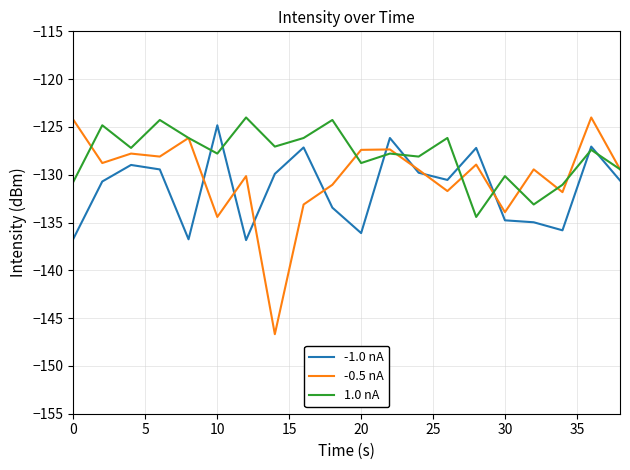

Which series has the largest total across all categories?

1.0 nA